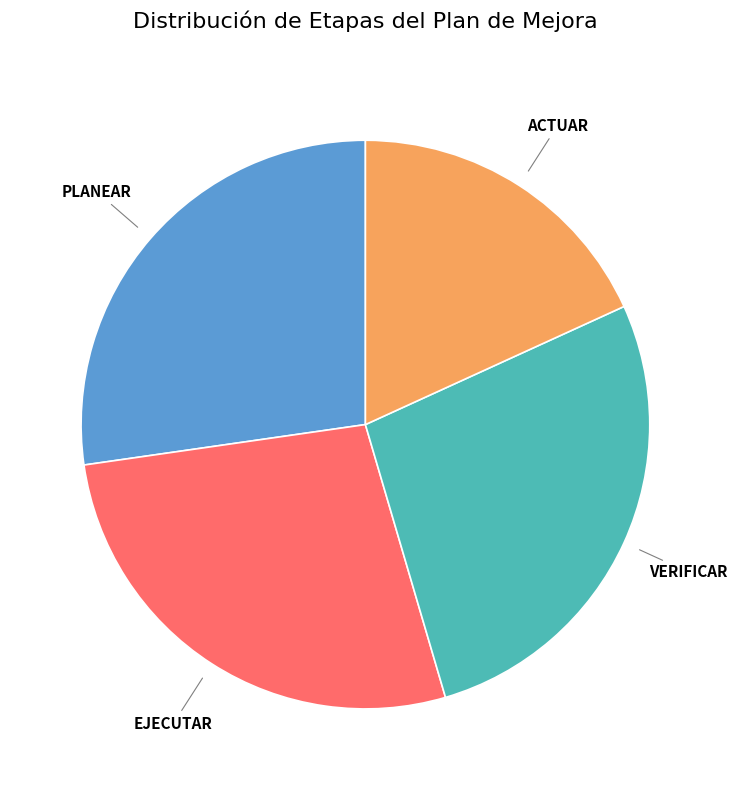

Is the sum of ACTUAR and PLANEAR greater than half?

No